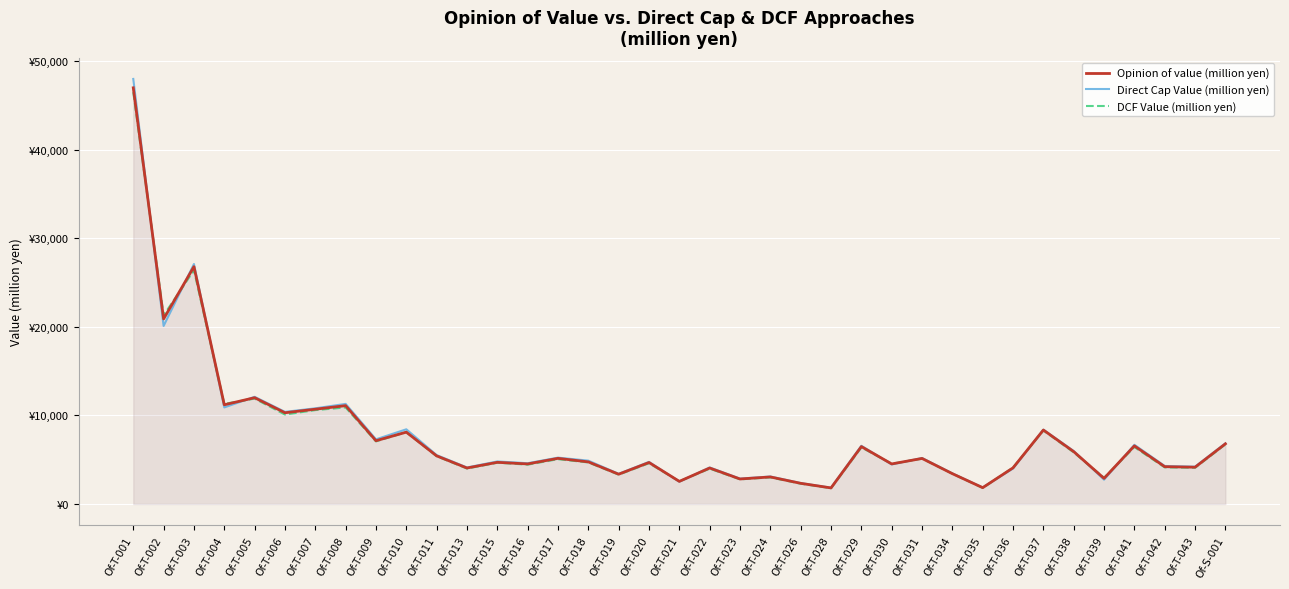

Is it true that Direct Cap Value (million yen) equals 1830 at Of-T-028?

True